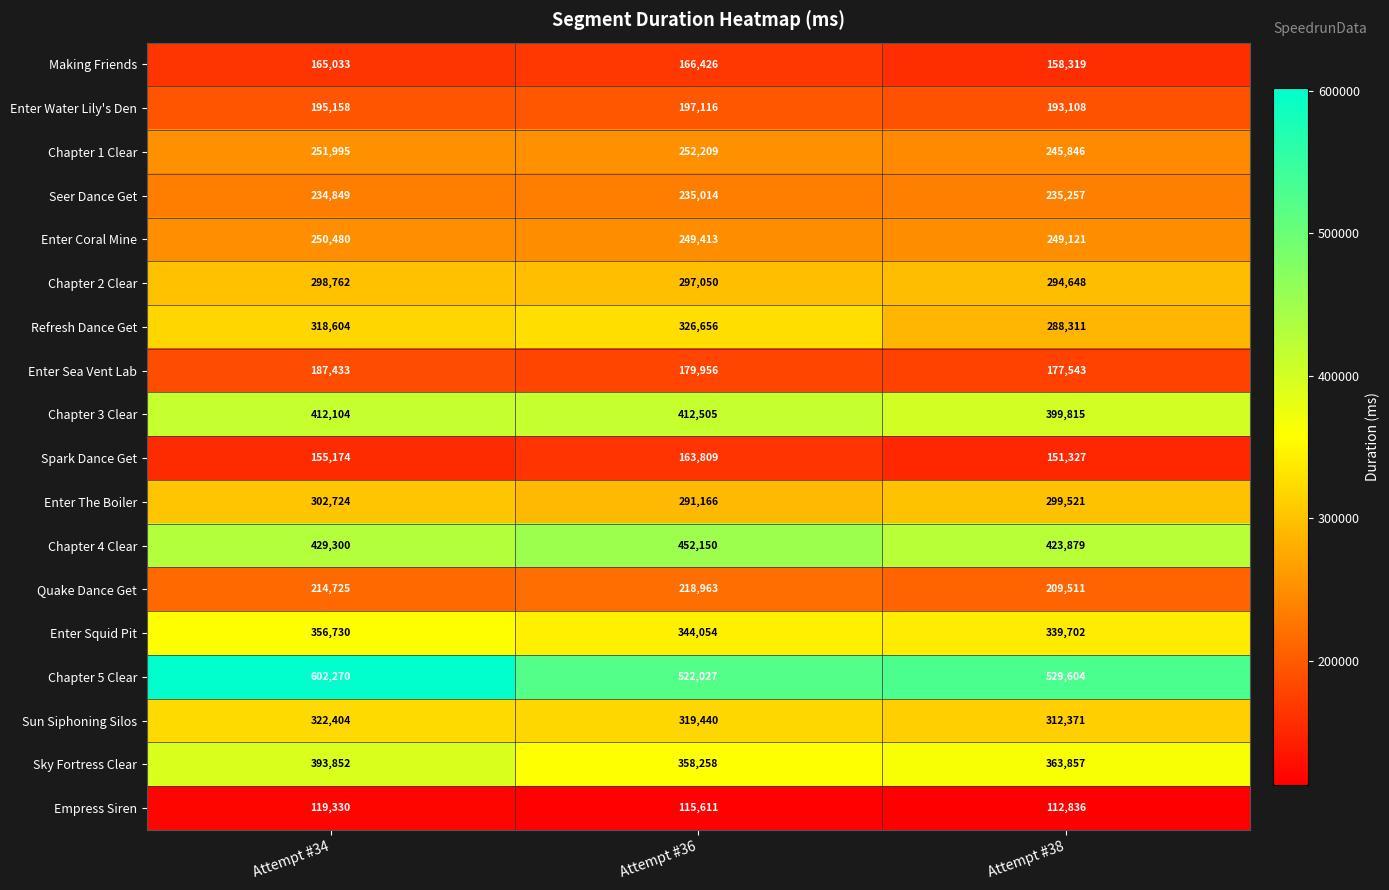

What is the sum of all Quake Dance Get values?

643199